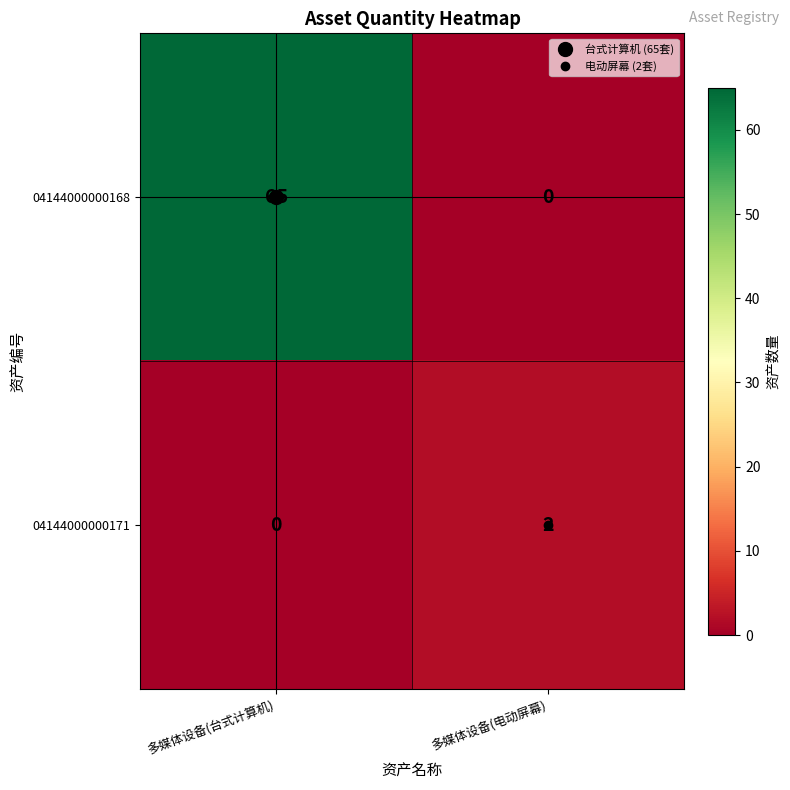

Which series has the largest total across all categories?

04144000000168